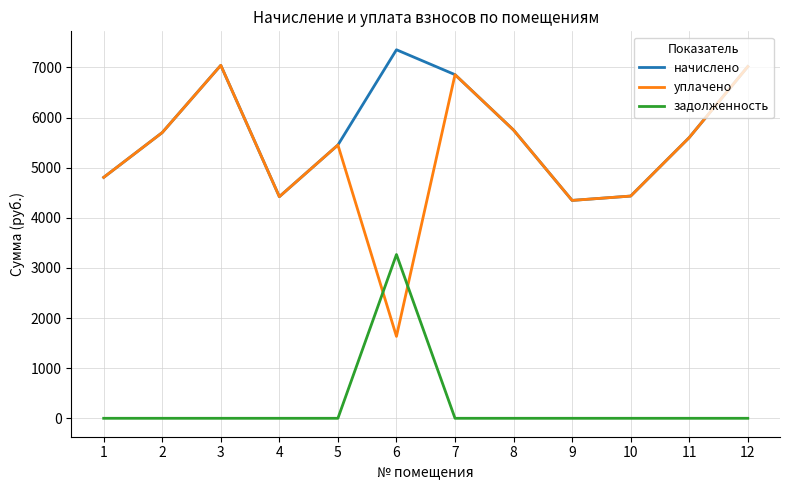

True or false: уплачено and задолженность intersect in this chart.

True